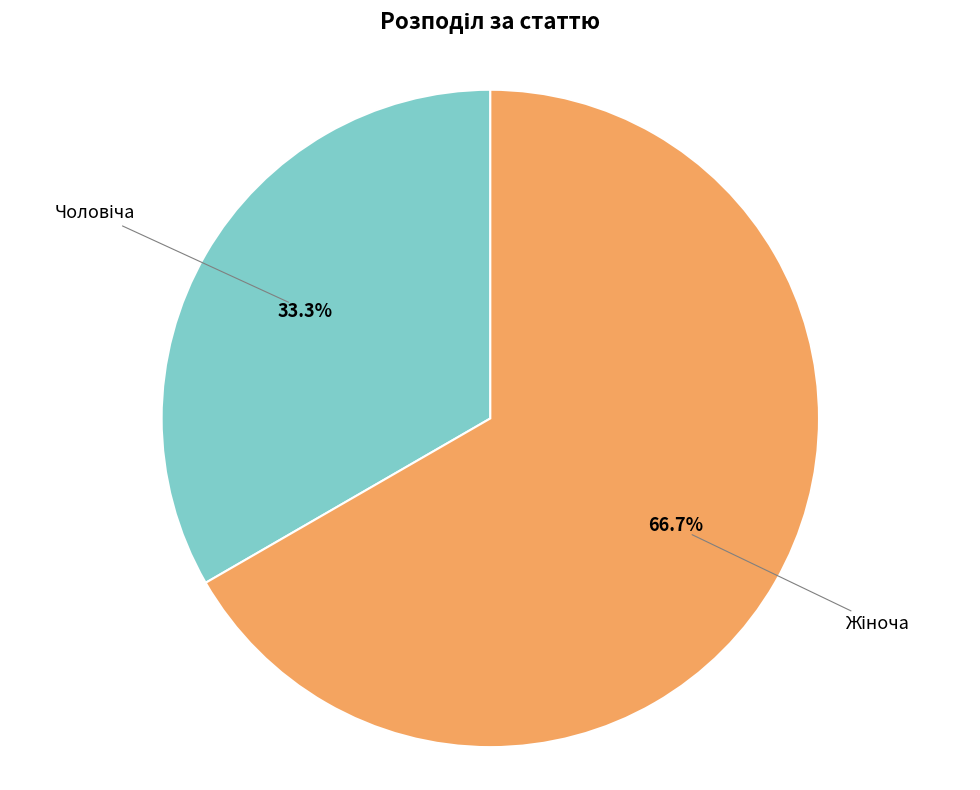

Does any single category account for the majority?

Yes